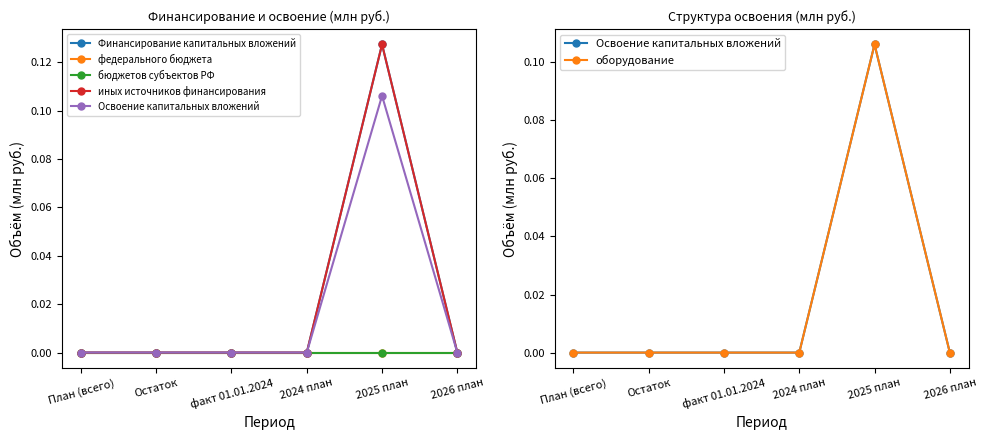

What is the sum of the Освоение капитальных вложений values at 2025 план and План (всего)?

0.1